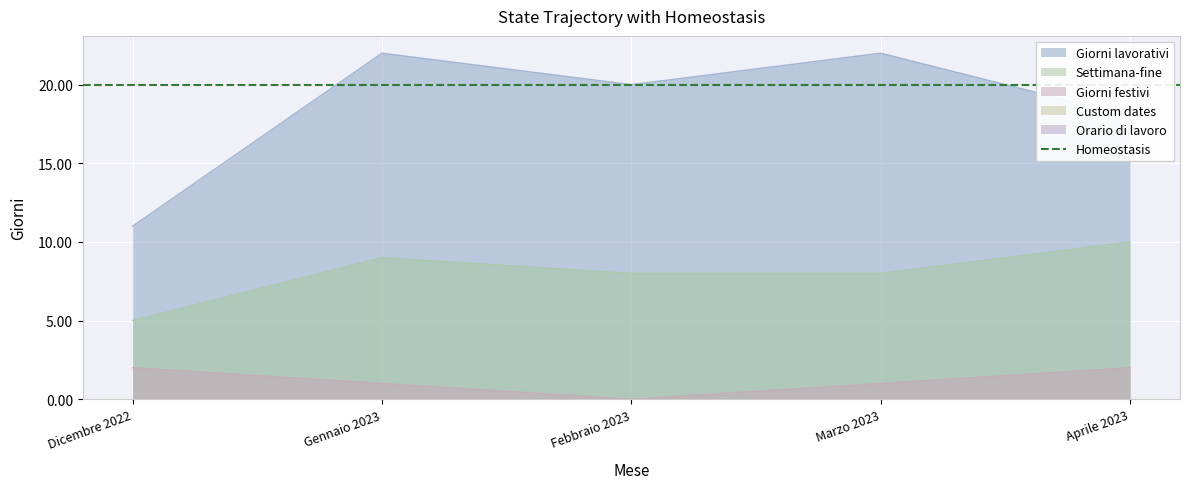

True or false: Settimana-fine has a value of 10 at Aprile 2023.

True